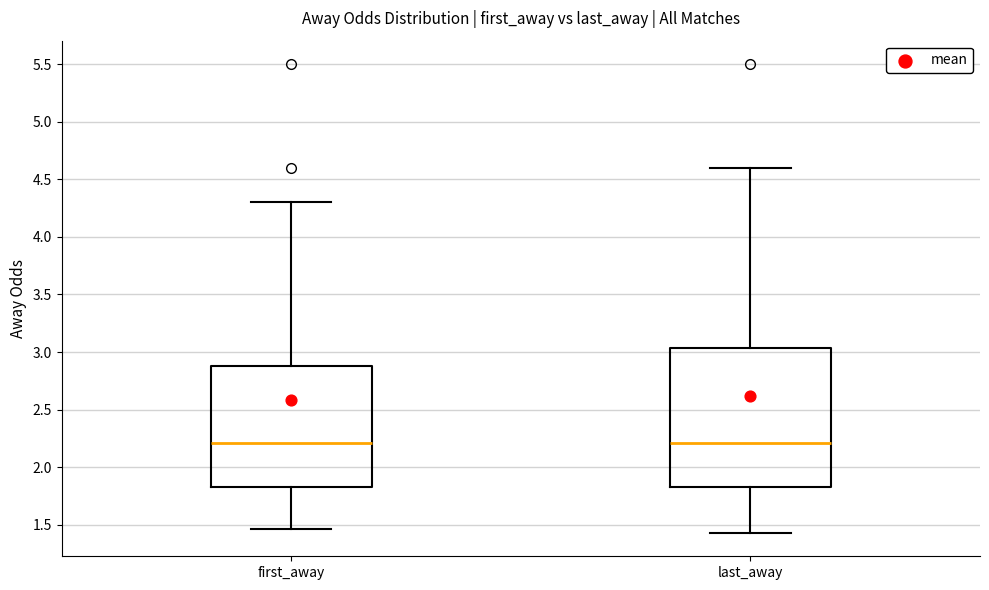

Reading left to right, transcribe this box plot: for each box, give where its median line is, the range the box spans, and where its two whiskers end, as read against the y-axis. The values are not printed on the chart, so give them approximately, as read against the axis.

first_away: median 2.20, box 1.85 to 2.90, whiskers 1.45 to 4.30
last_away: median 2.20, box 1.85 to 3.05, whiskers 1.45 to 4.60